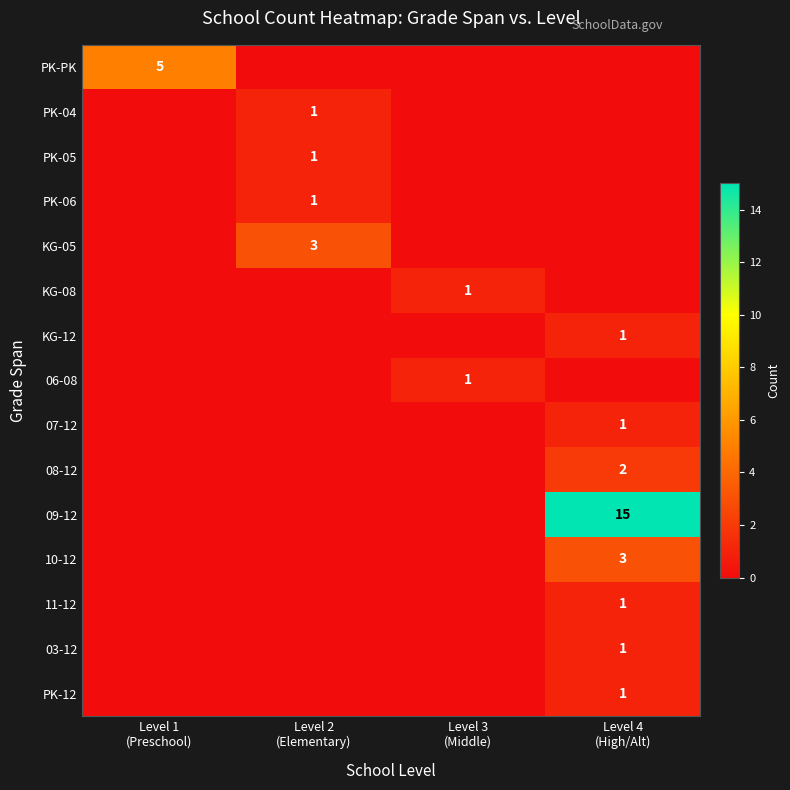

What is the difference between the highest and lowest values at Level 3
(Middle)?

1